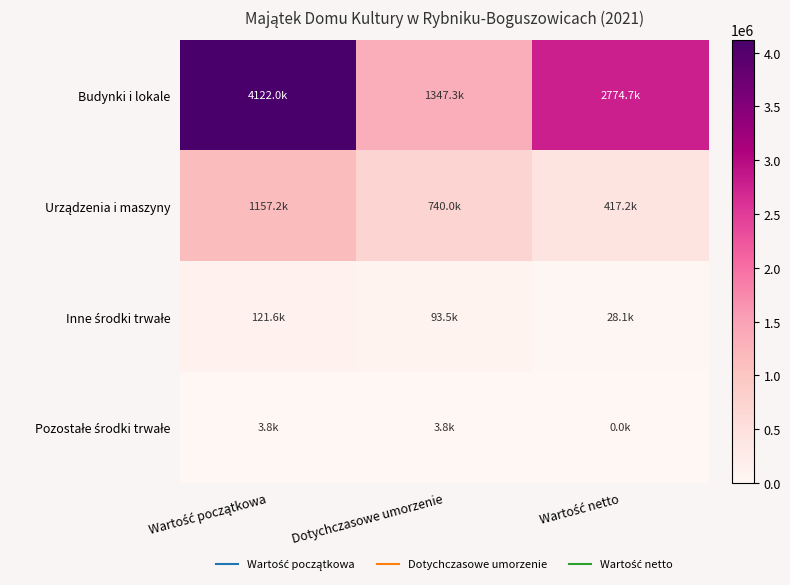

What is the difference between the highest and lowest values at Wartość netto?

2774693.2